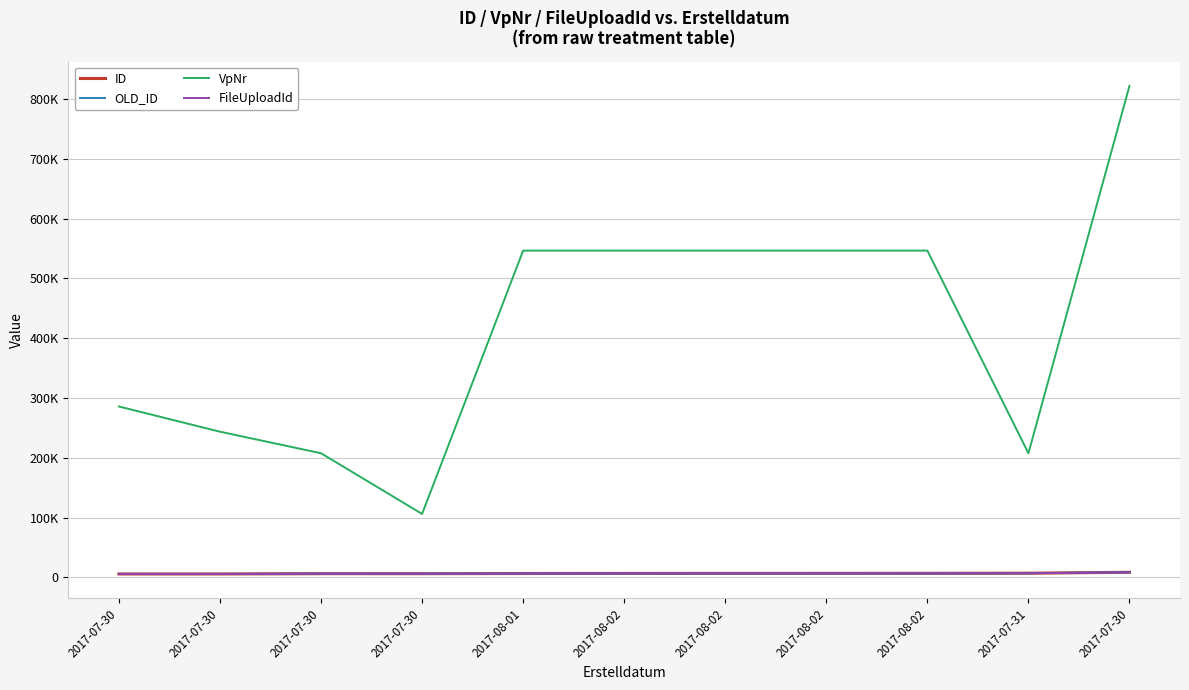

True or false: ID has a value of 8592 at 2017-07-30.

False